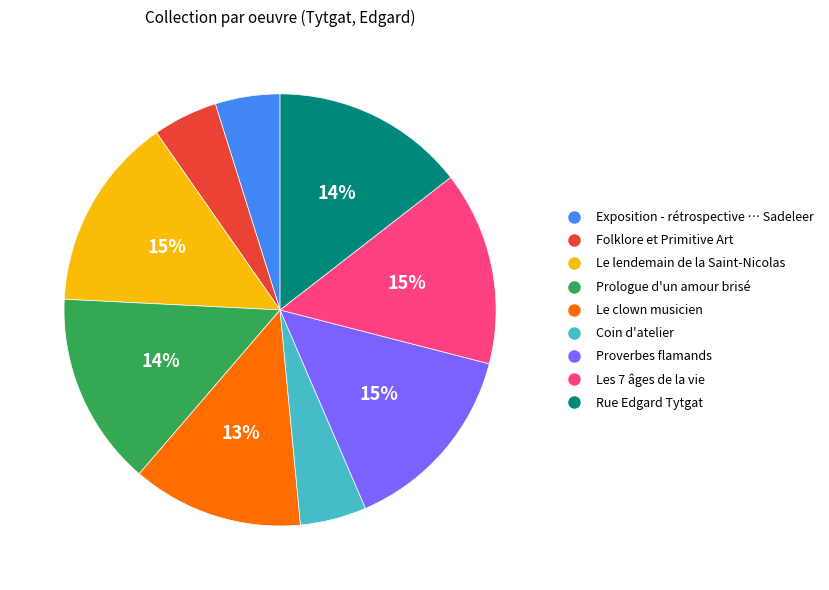

Count the number of slices in the pie.

9